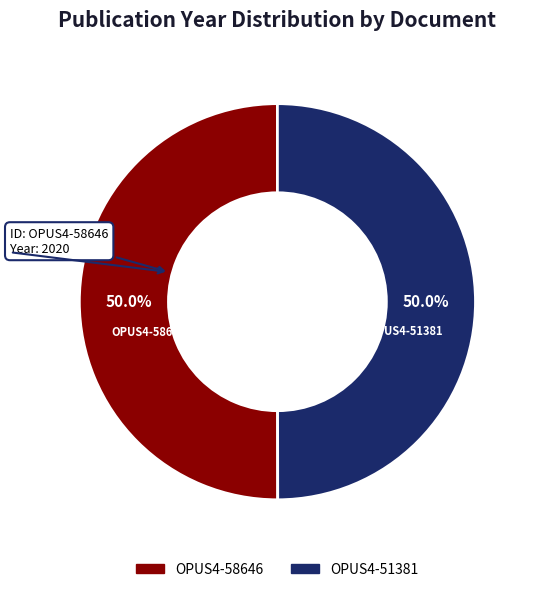

The OPUS4-58646 slice represents 50% of the pie. True or false?

True